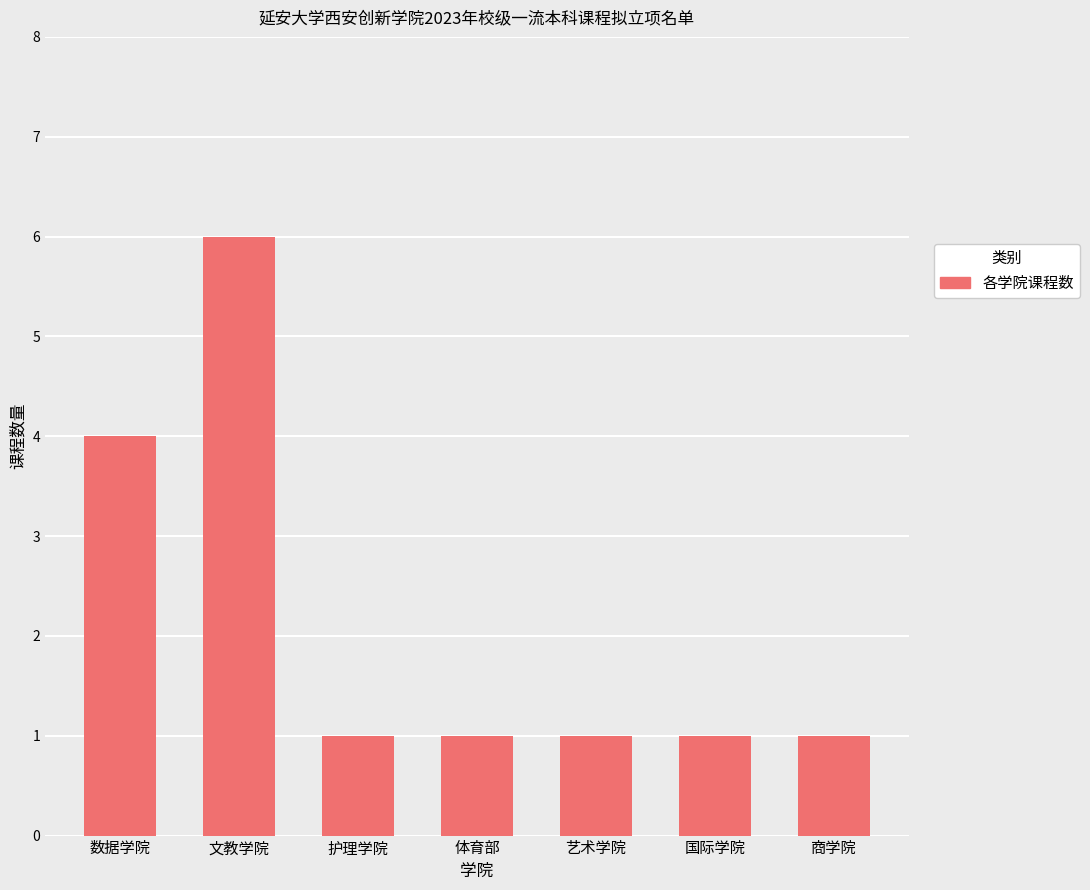

What is the value of the 2nd bar from the left?

6